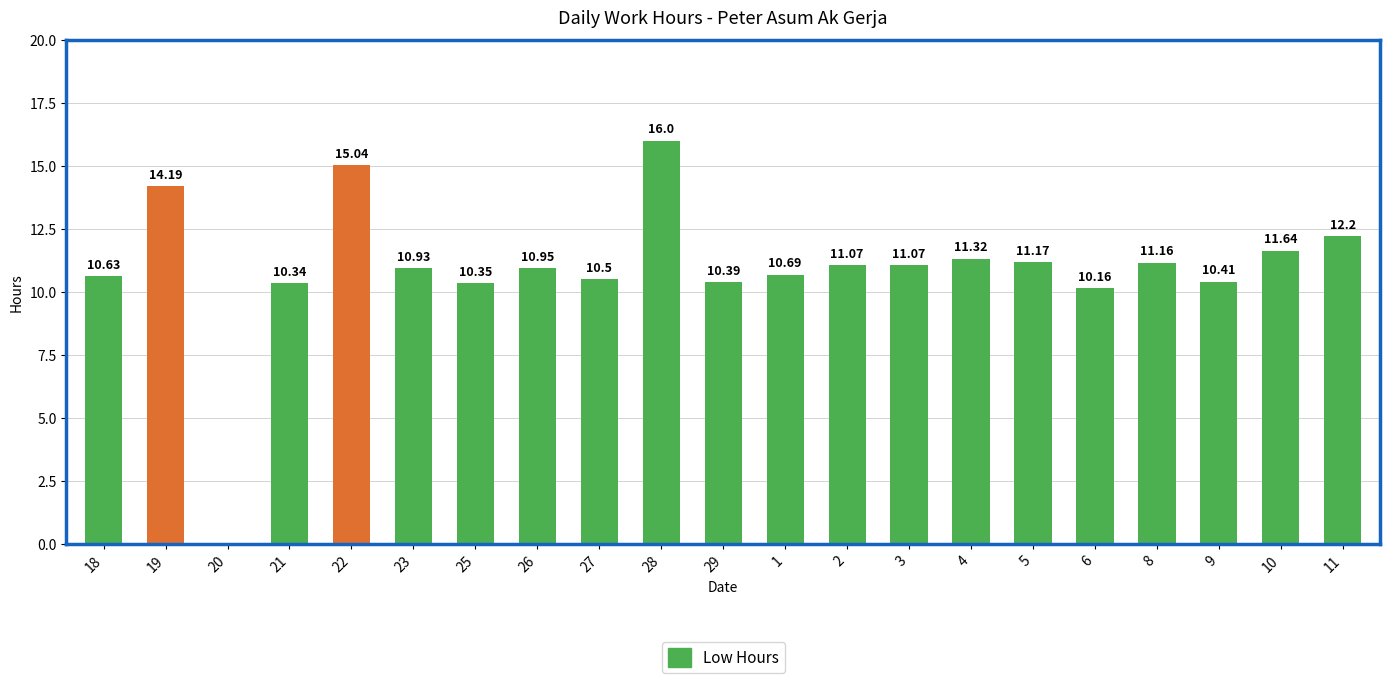

Which has a higher value, 18 or 29?

18